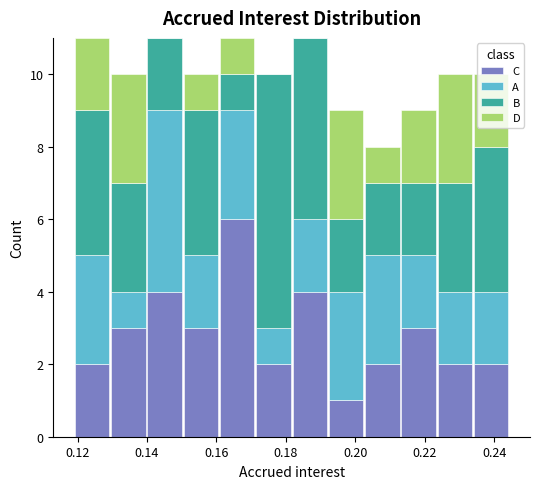

Reading left to right, transcribe this chart: for each stacked bar, give the range it covers on the x-axis and its total height. Neither the bar edges nor the heights are printed on the chart, so give them approximately, as read against the axes.

0.120 to 0.130: 11
0.130 to 0.140: 10
0.140 to 0.150: 11
0.150 to 0.160: 10
0.160 to 0.172: 11
0.172 to 0.182: 10
0.182 to 0.192: 11
0.192 to 0.202: 9
0.202 to 0.212: 8
0.212 to 0.224: 9
0.224 to 0.234: 10
0.234 to 0.244: 10